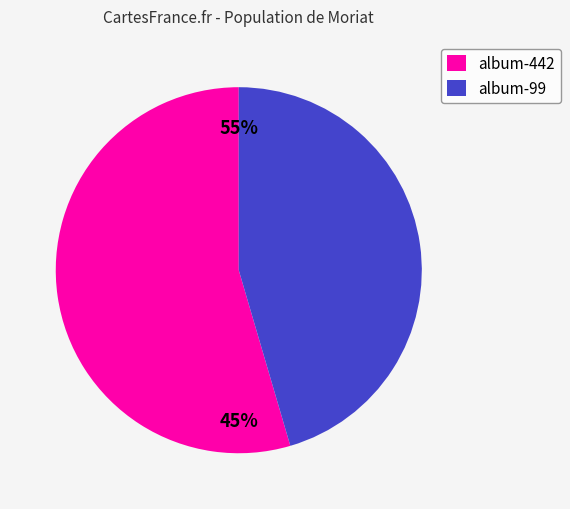

What is the change in value from album-442 to album-99?

-1000